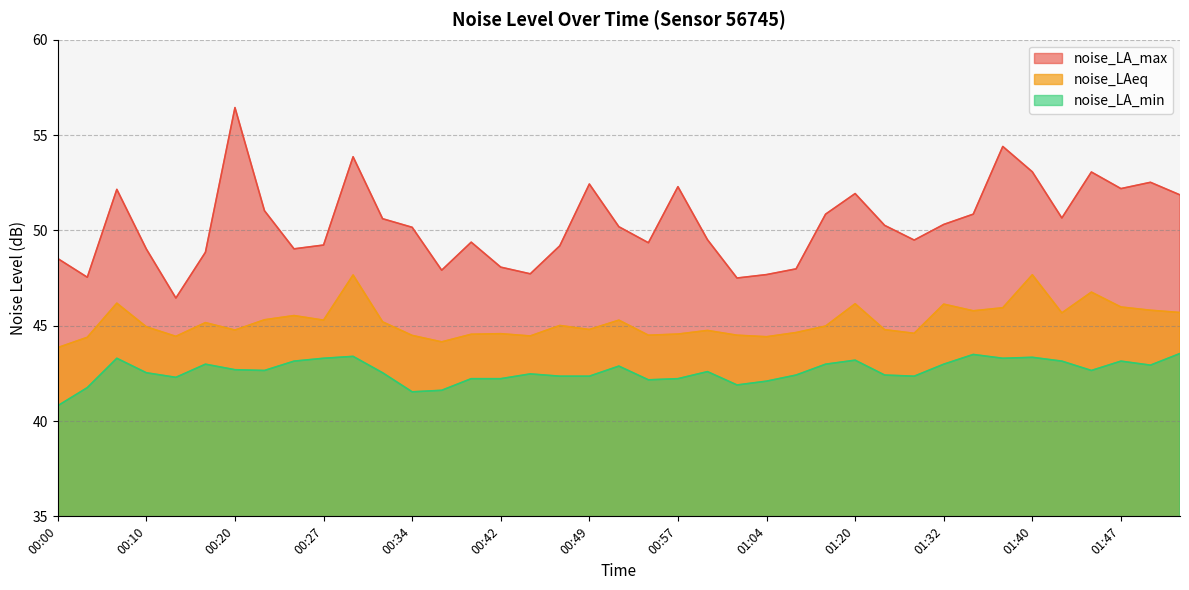

What is the difference between the highest and lowest values at 00:42?

5.9